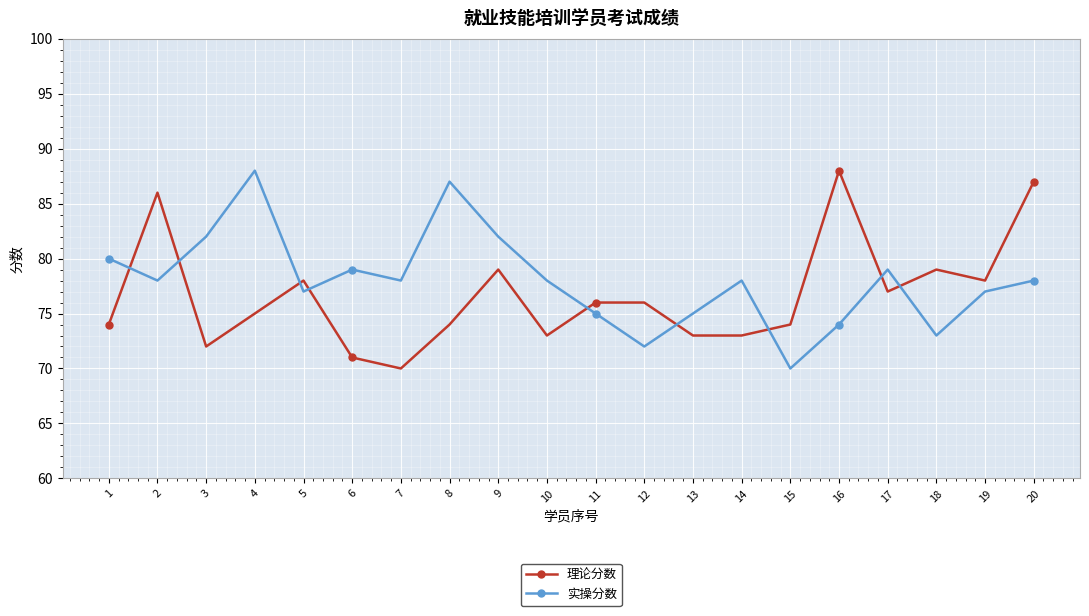

At which label does 理论分数 first exceed 76?

2